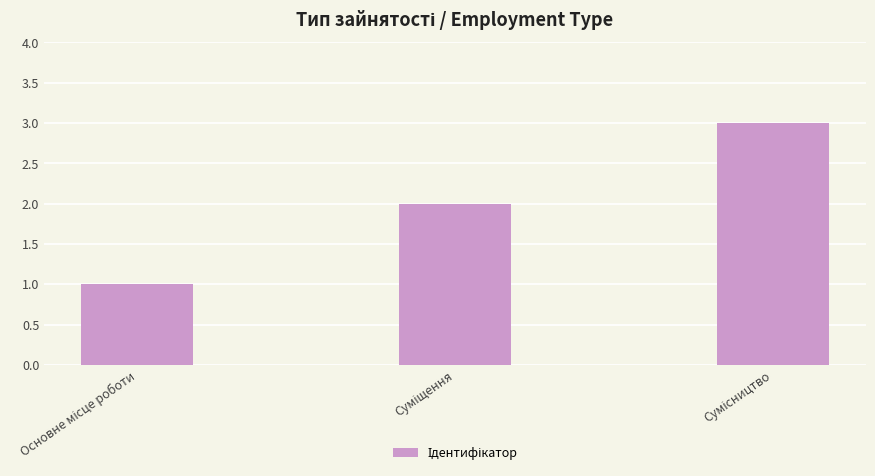

What is the maximum value shown in the chart?

3